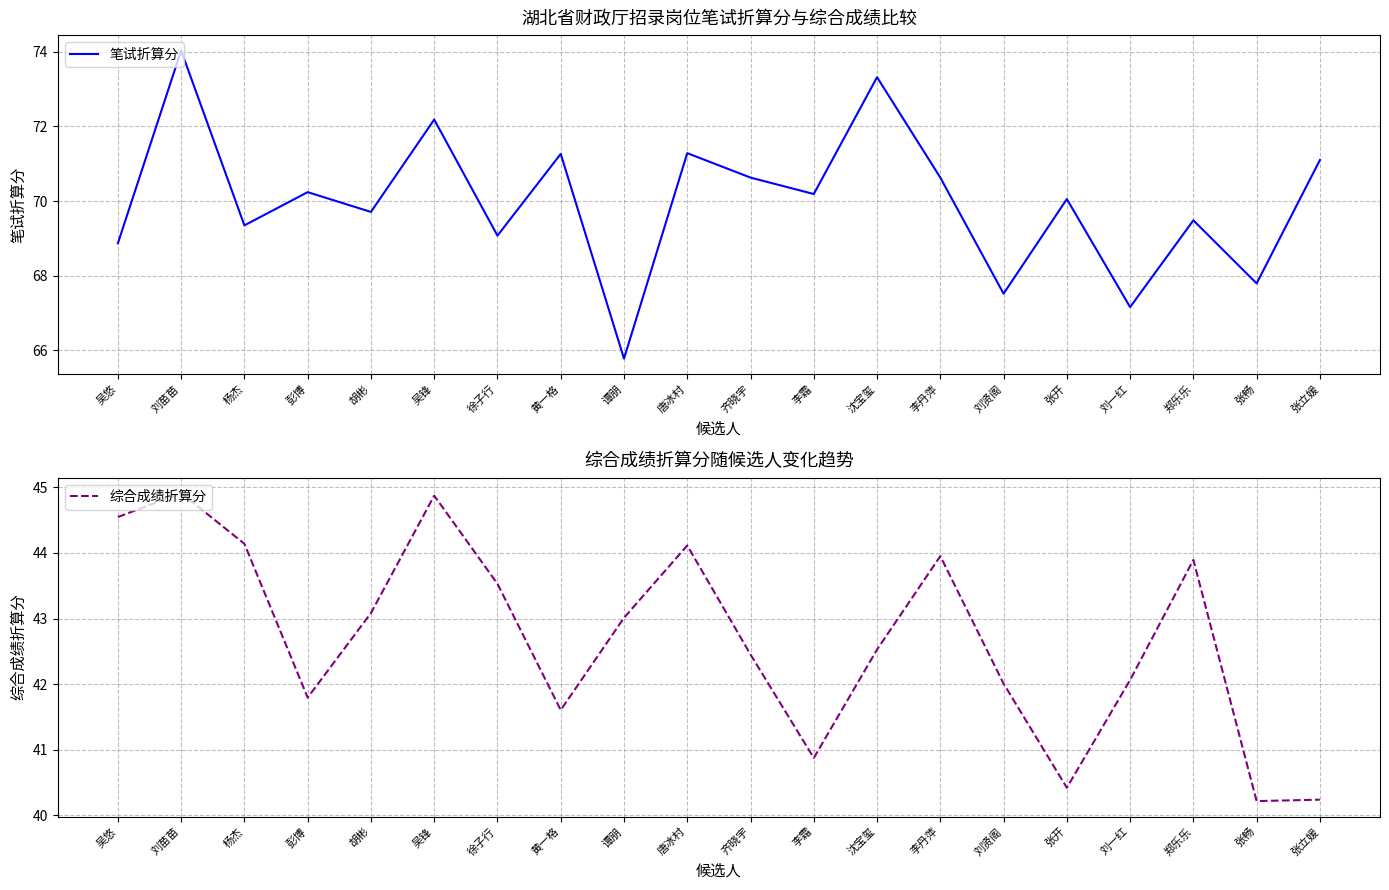

List the series in order of their overall mean, lowest first.

综合成绩折算分, 笔试折算分